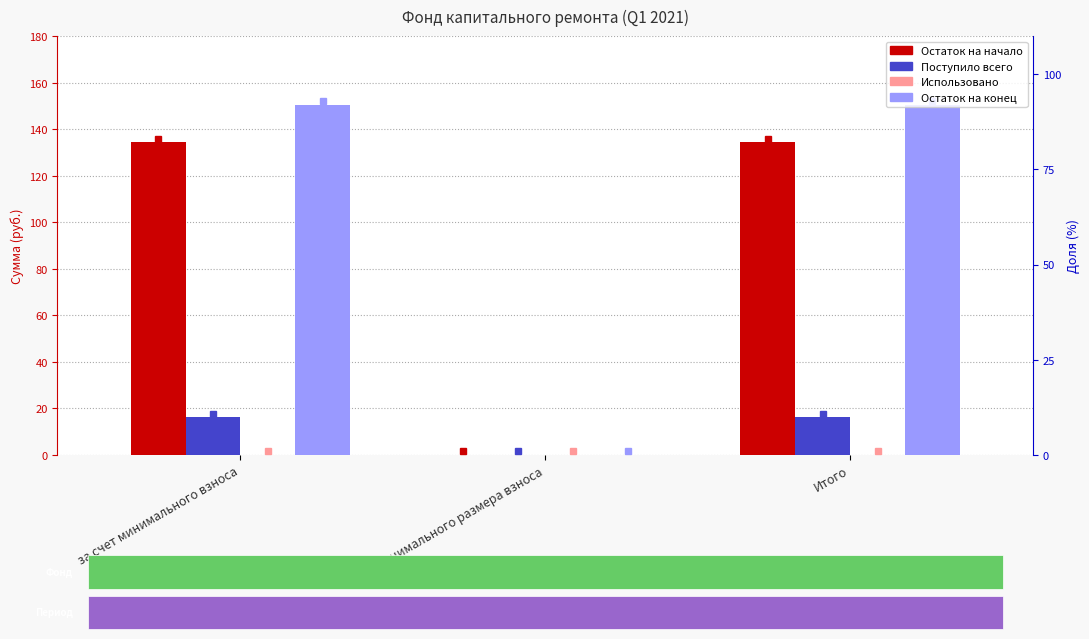

How many data points does each series have?

3